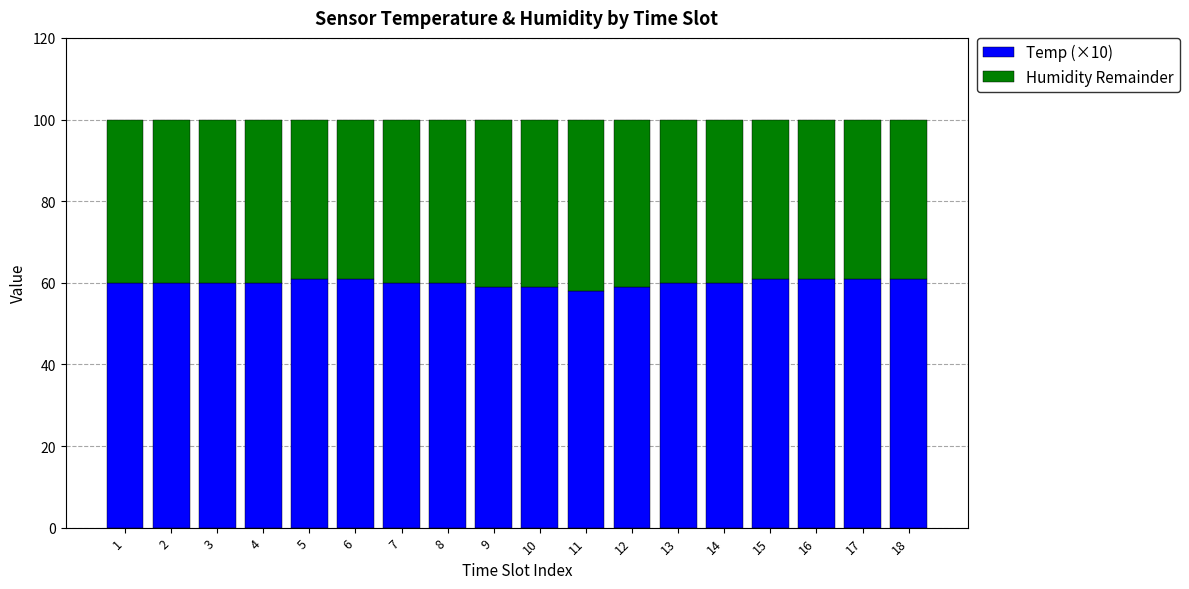

What is the total value across all series at 9?

99.9